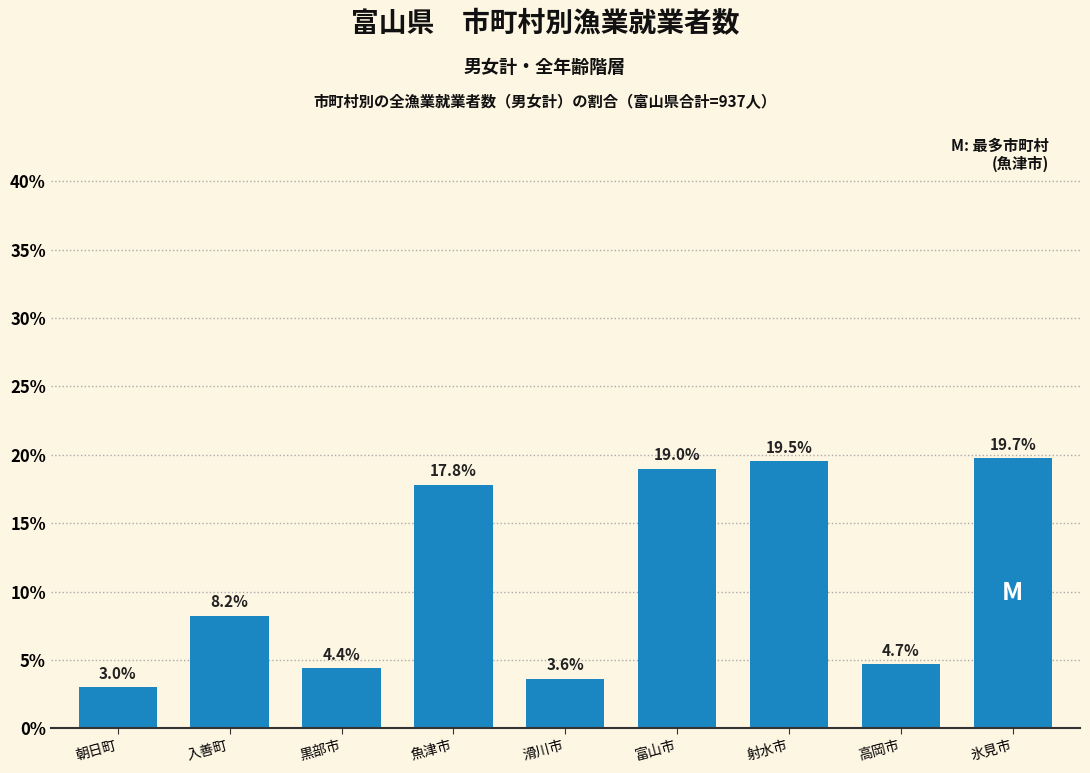

Reading left to right, what are all the values shown in this chart?

3.0	8.2	4.4	17.8	3.6	19.0	19.5	4.7	19.7